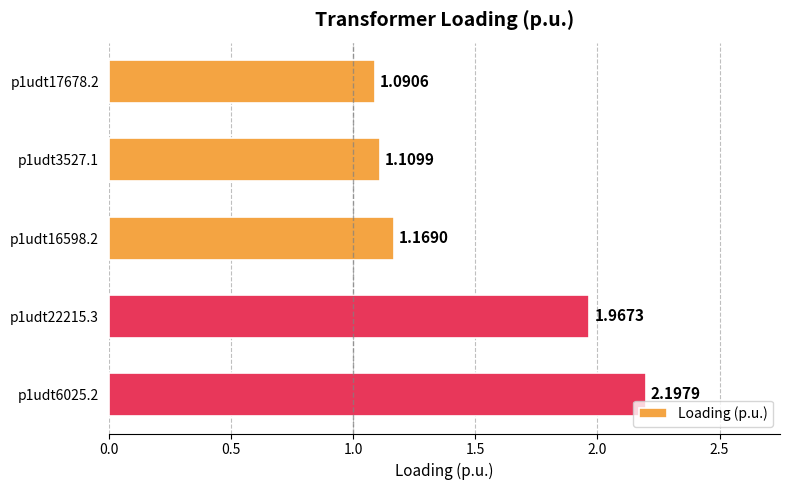

What is the ratio of the value at p1udt16598.2 to the value at p1udt22215.3?

0.6